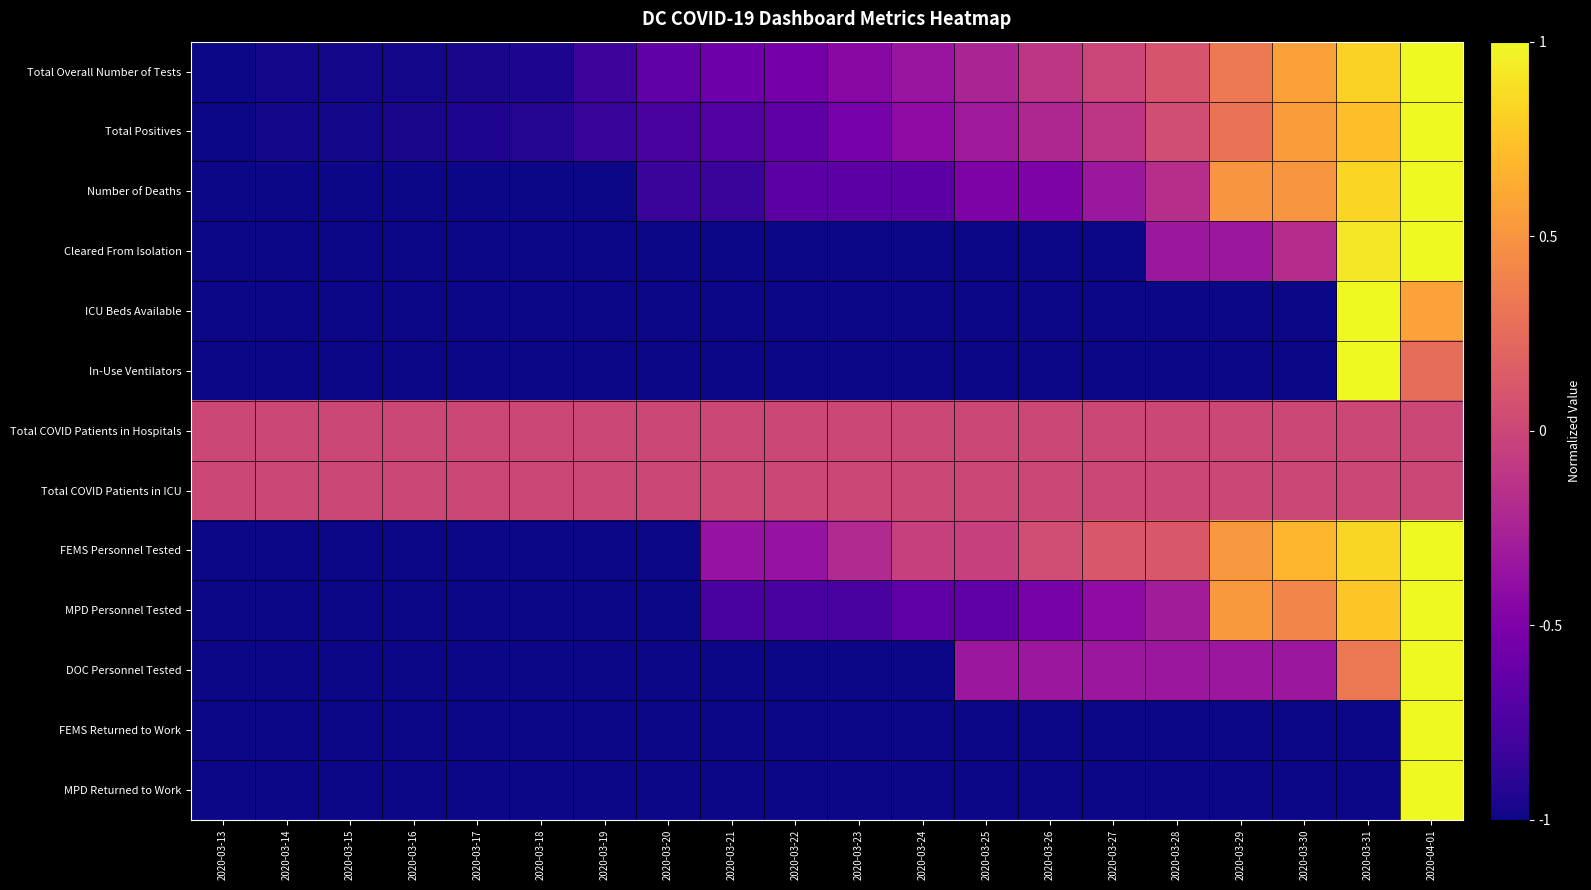

Between 2020-03-22 and 2020-03-23, which is larger?

2020-03-23